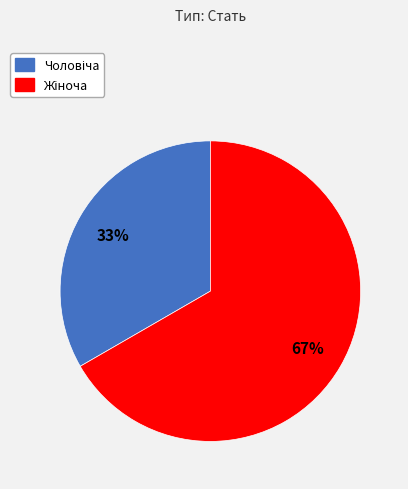

To the nearest percent, what is the average slice percentage?

50%